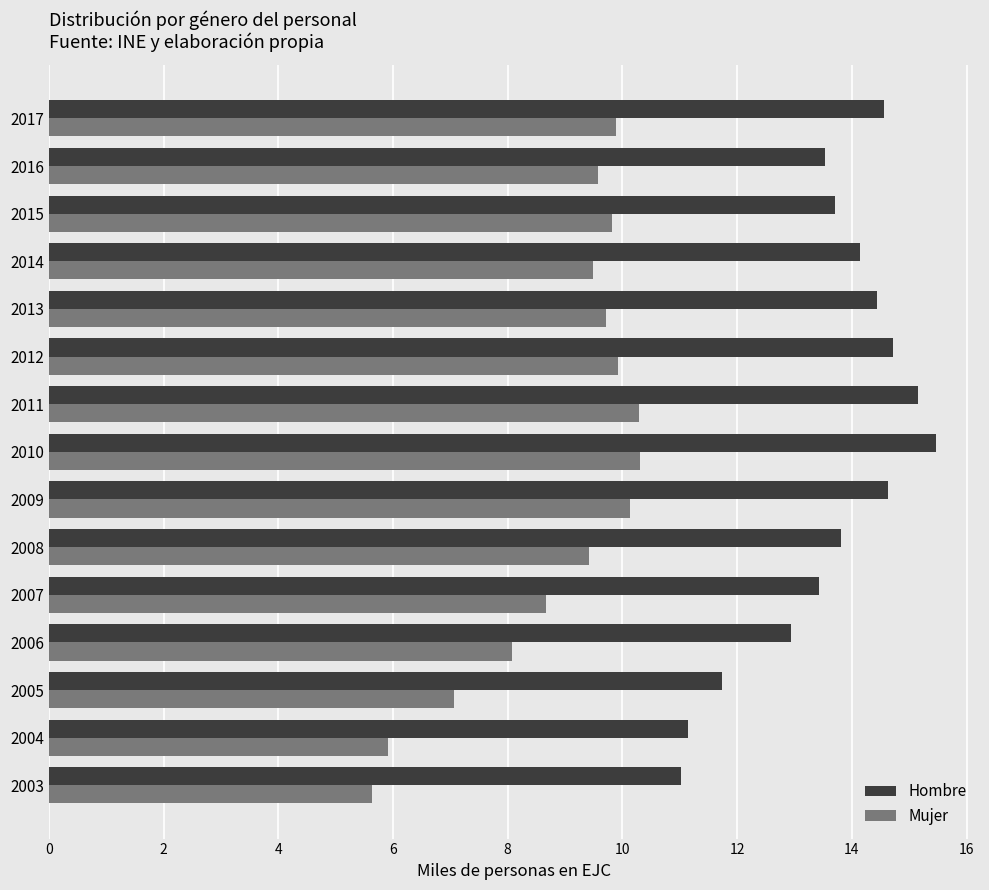

How many series are shown in this chart?

2